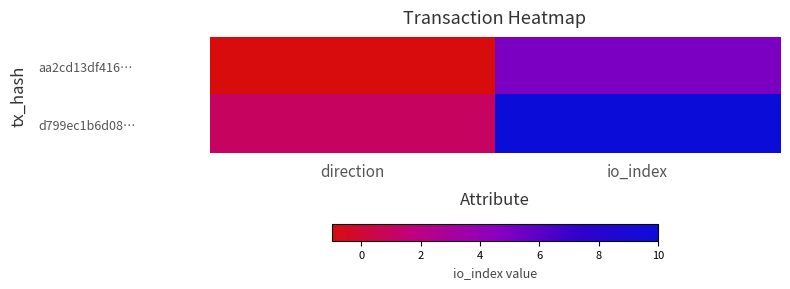

Which label corresponds to the largest value in the chart?

io_index